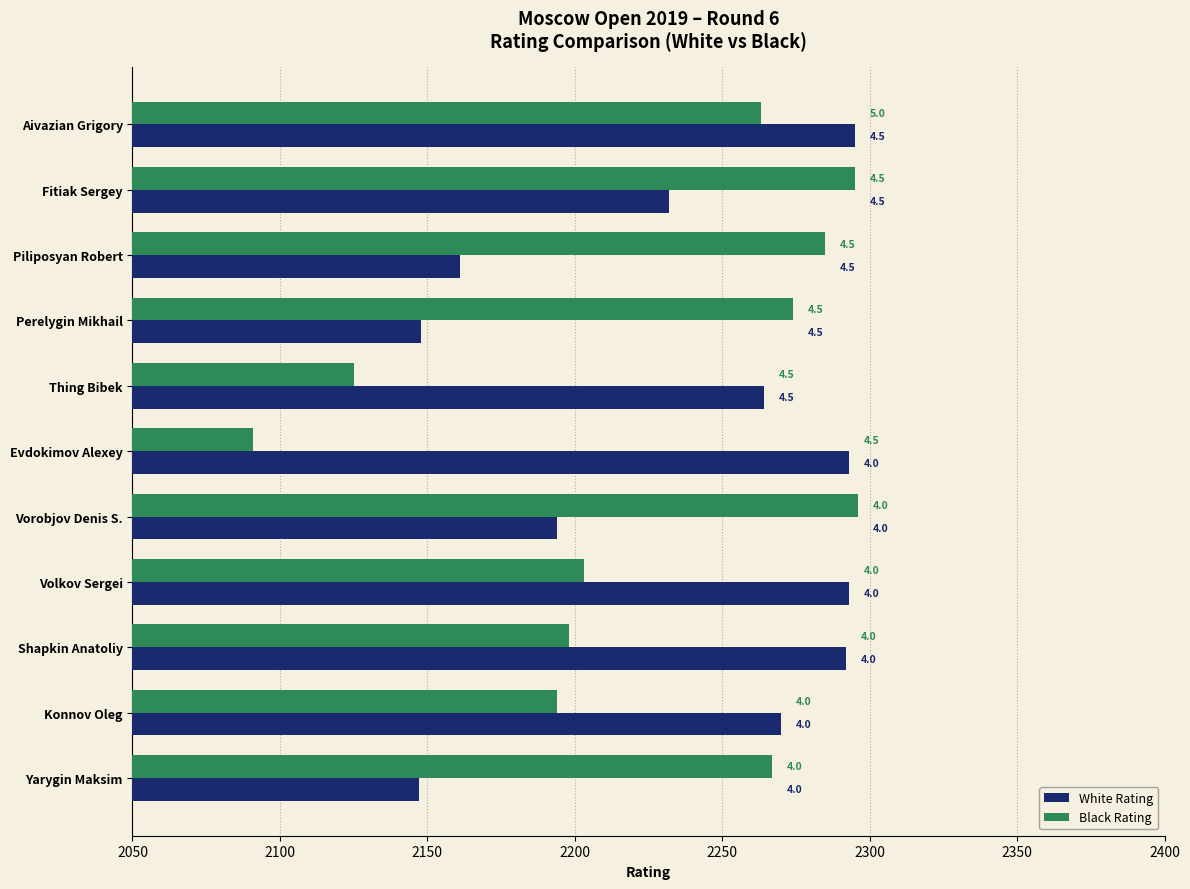

Reading left to right, list all the values displayed in this chart.

White Rating: 2295	2232	2161	2148	2264	2293	2194	2293	2292	2270	2147
Black Rating: 2263	2295	2285	2274	2125	2091	2296	2203	2198	2194	2267